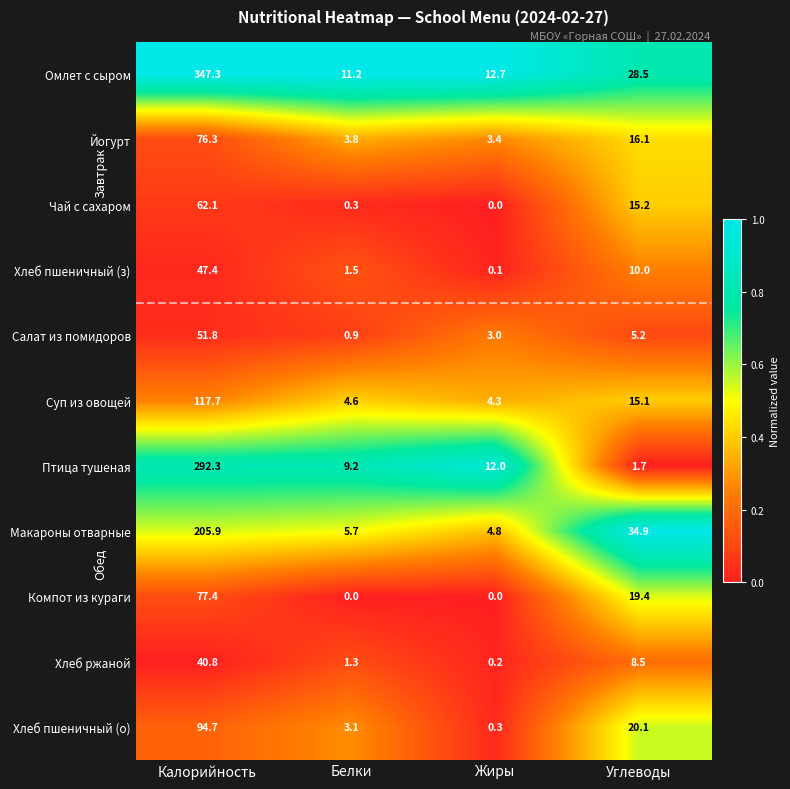

Which series changed the most between Калорийность and Углеводы?

Омлет с сыром